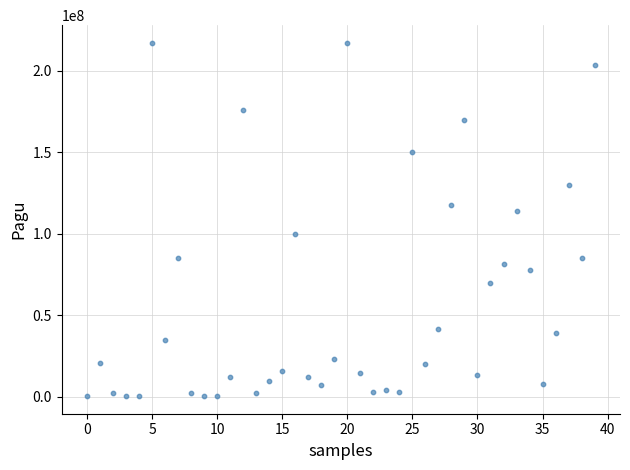

What Y value in the scatter plot is closest to 108830000?

114296000